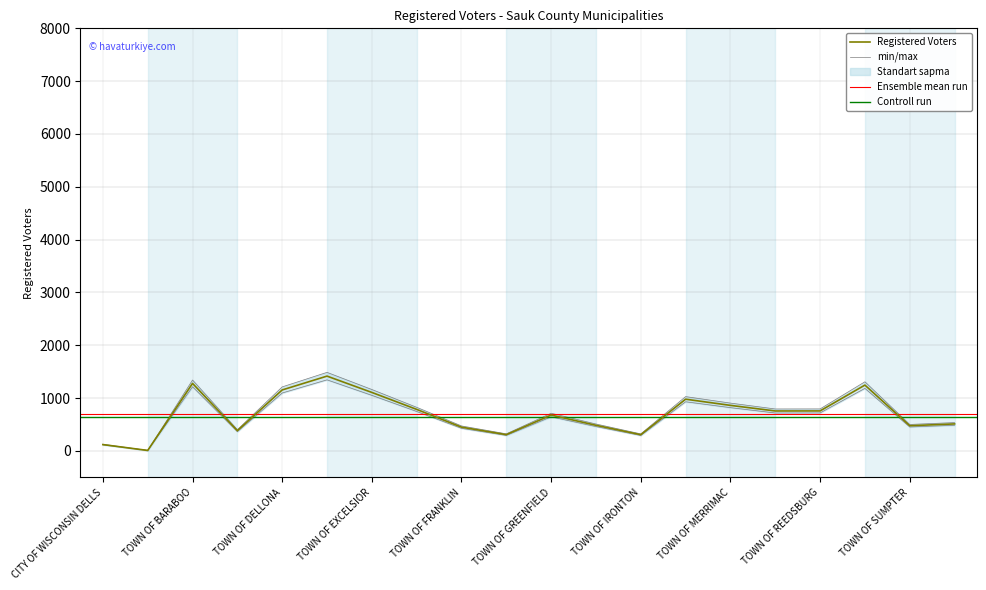

Where is the first local maximum?

TOWN OF BARABOO